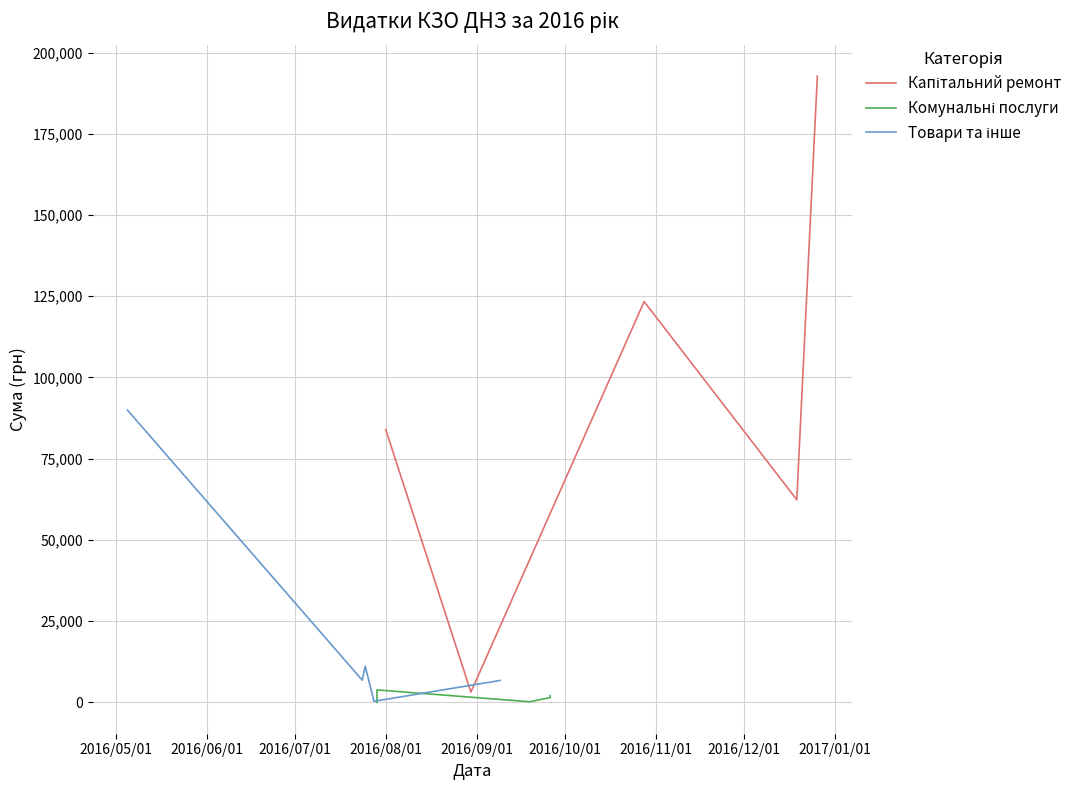

List the series in order of their peak value, lowest first.

Комунальні послуги, Товари та інше, Капітальний ремонт